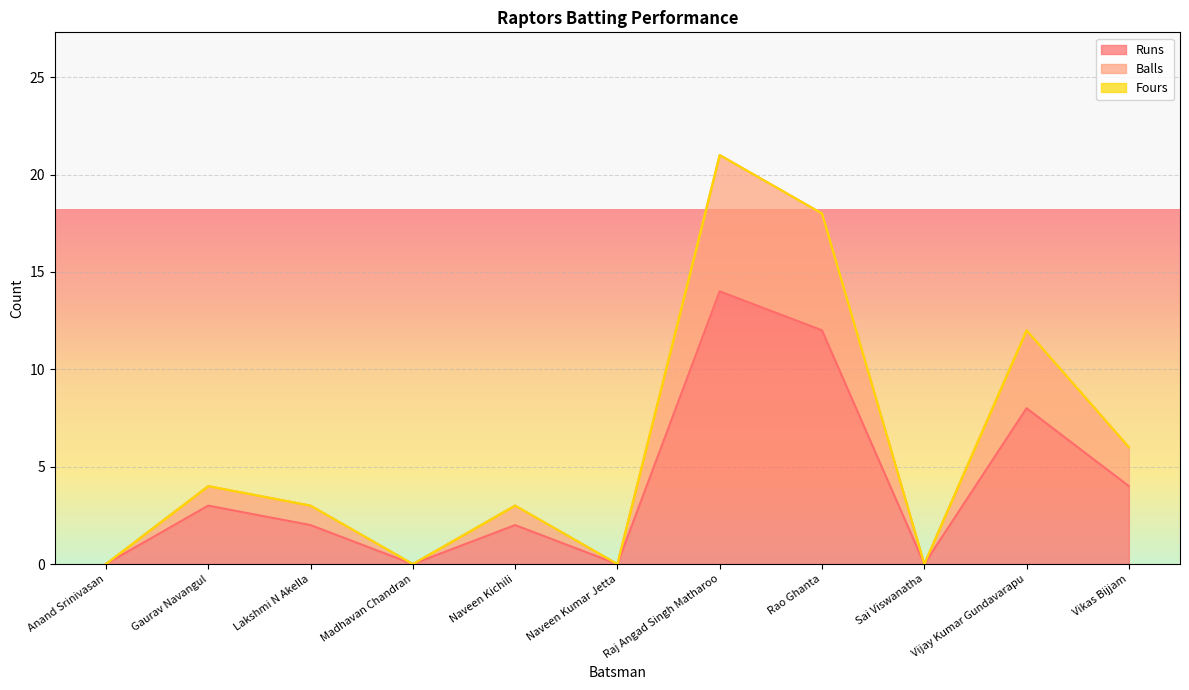

Which series changed the most between Gaurav Navangul and Naveen Kumar Jetta?

Balls